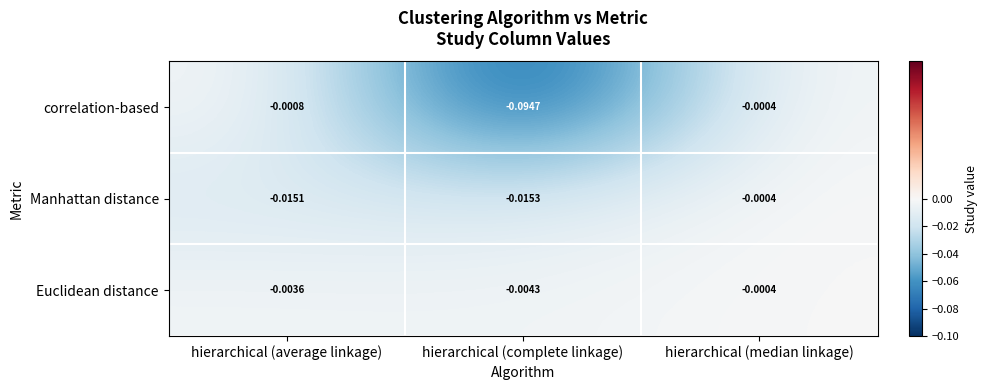

List the labels in order of Manhattan distance value, largest first.

hierarchical (median linkage), hierarchical (average linkage), hierarchical (complete linkage)